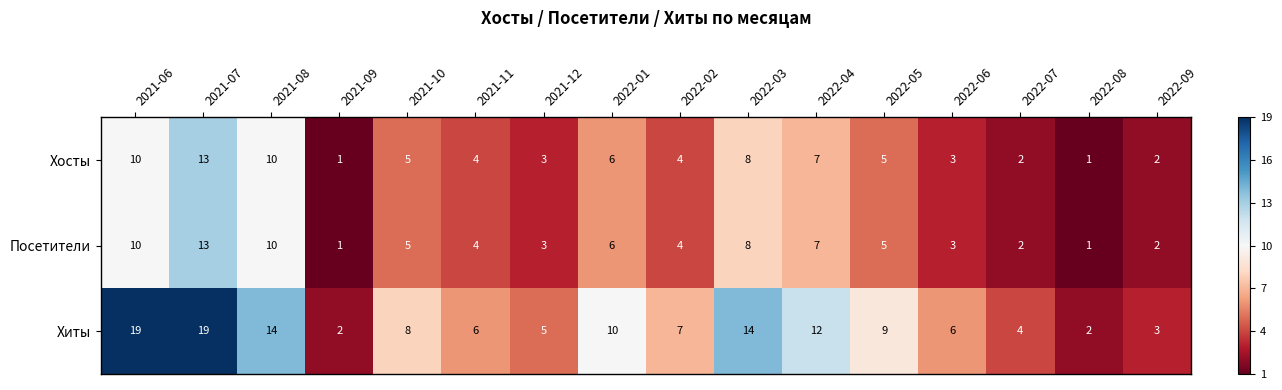

The Хиты series shows 2 at 2021-09. True or false?

True